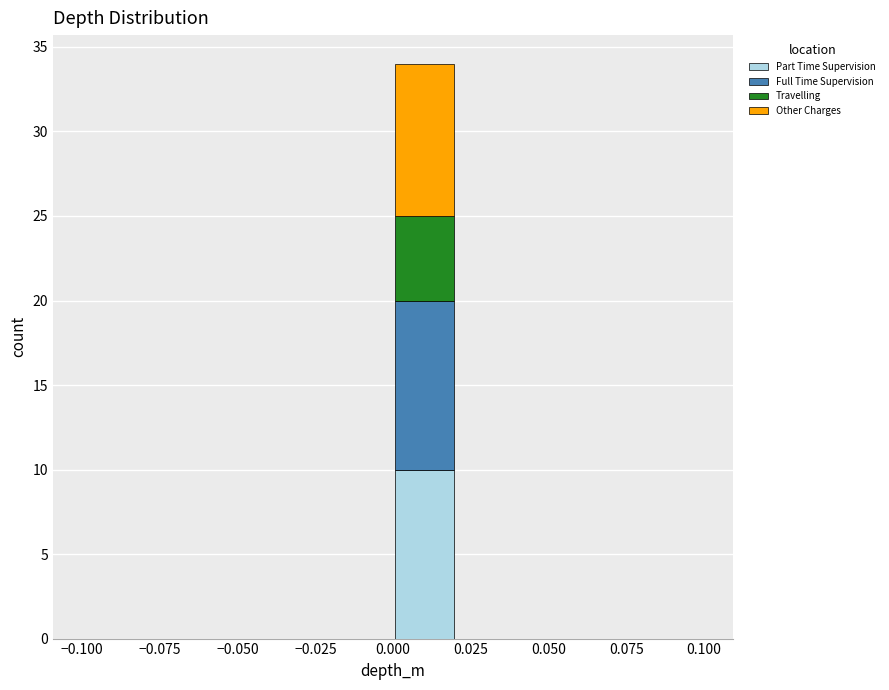

Reading left to right, transcribe this chart: for each stacked bar, give the range it covers on the x-axis and its total height. The values are not printed on the chart, so give them approximately, as read against the axis.

-0.10 to -0.08: 0
-0.08 to -0.06: 0
-0.06 to -0.04: 0
-0.04 to -0.02: 0
-0.02 to 0.00: 0
0.00 to 0.02: 34
0.02 to 0.04: 0
0.04 to 0.06: 0
0.06 to 0.08: 0
0.08 to 0.10: 0